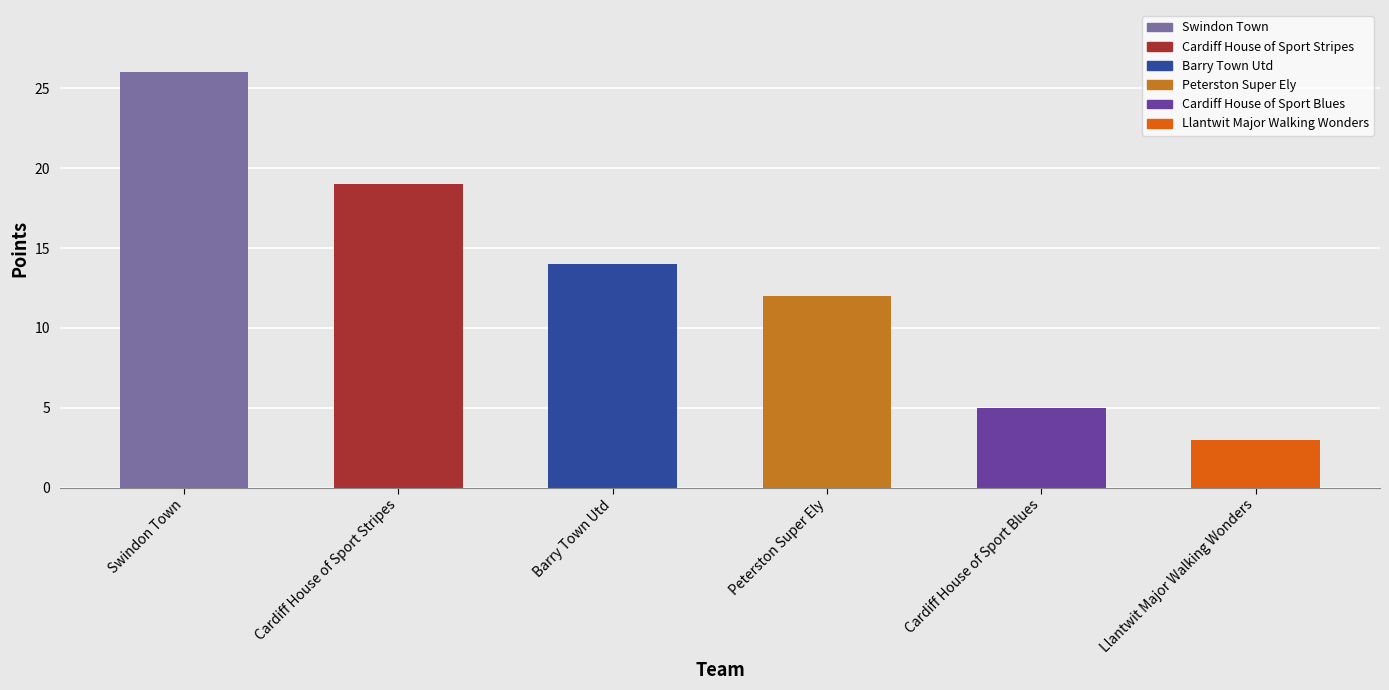

What is the change in value from Barry Town Utd to Peterston Super Ely?

-2